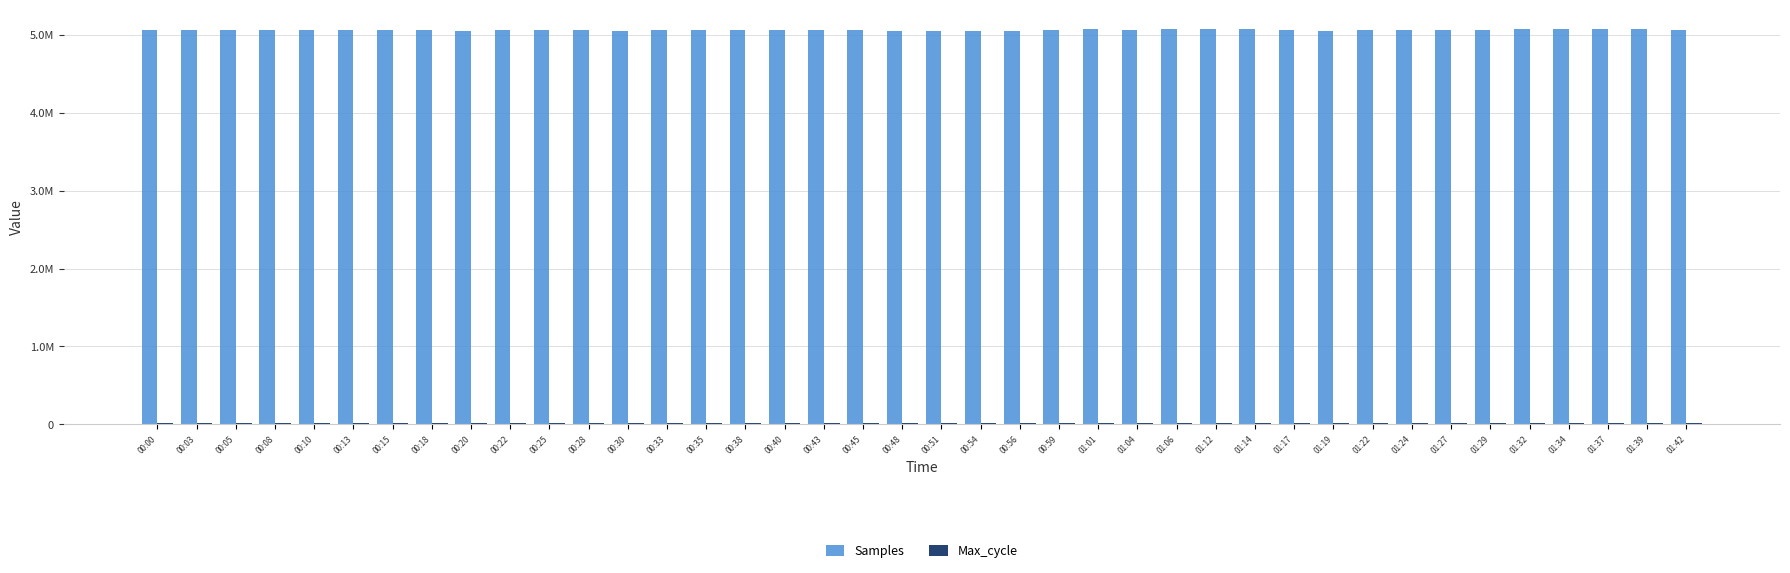

What is the sum of all Samples values?

202611527